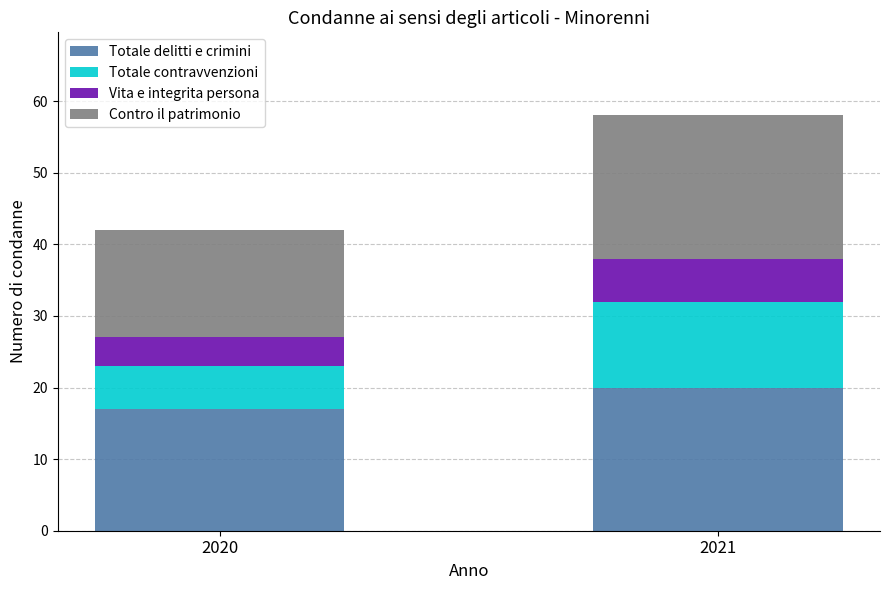

What is the maximum value for Totale delitti e crimini?

20